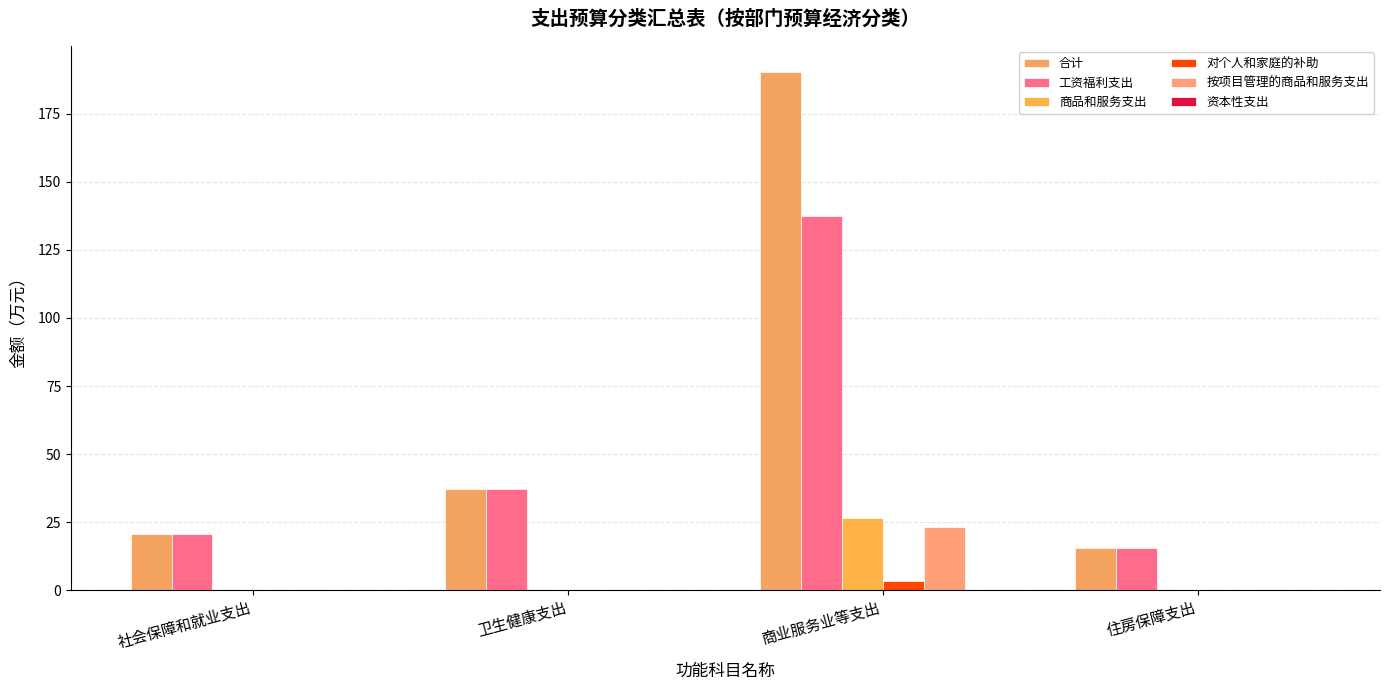

At which category is the sum across all series the highest?

商业服务业等支出